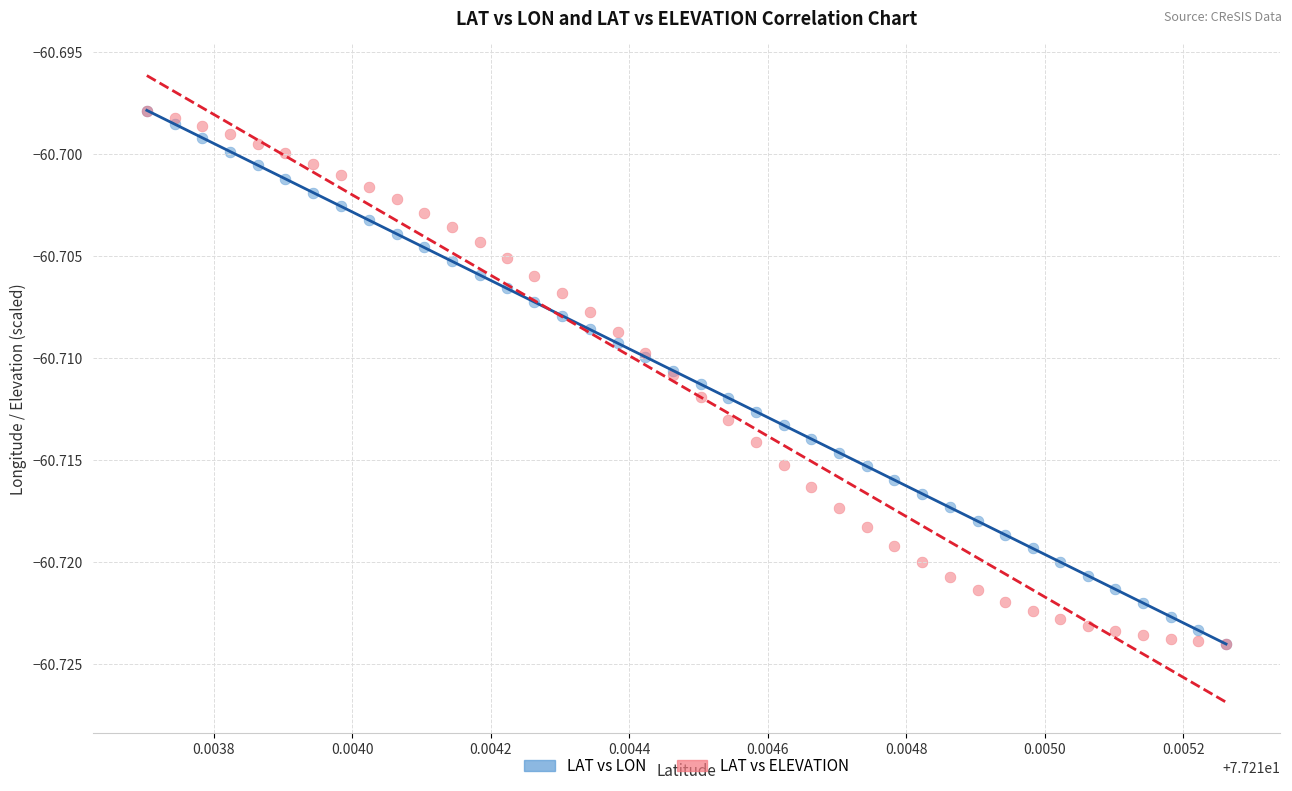

What are all the series names shown in the legend?

LAT vs LON, LAT vs ELEVATION